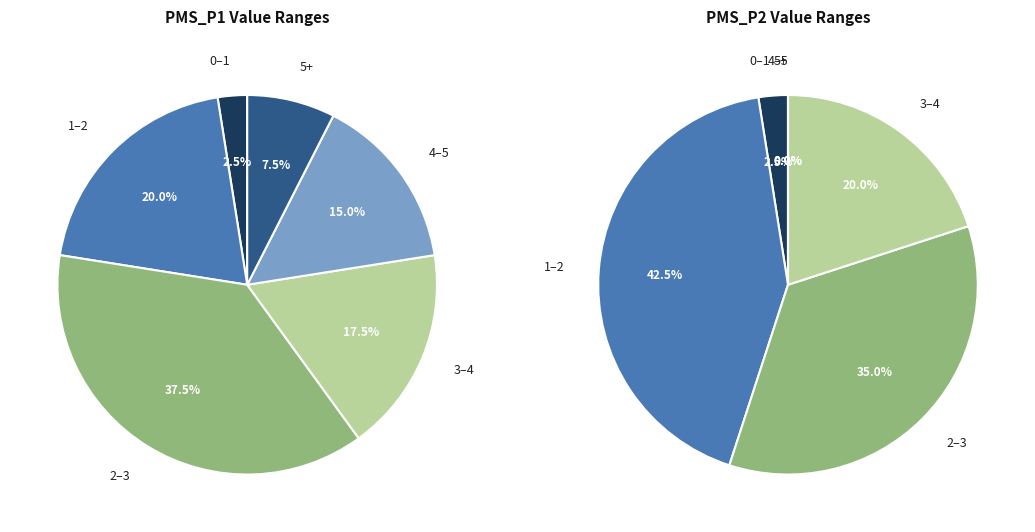

Does 14 account for over 50% of the chart?

No